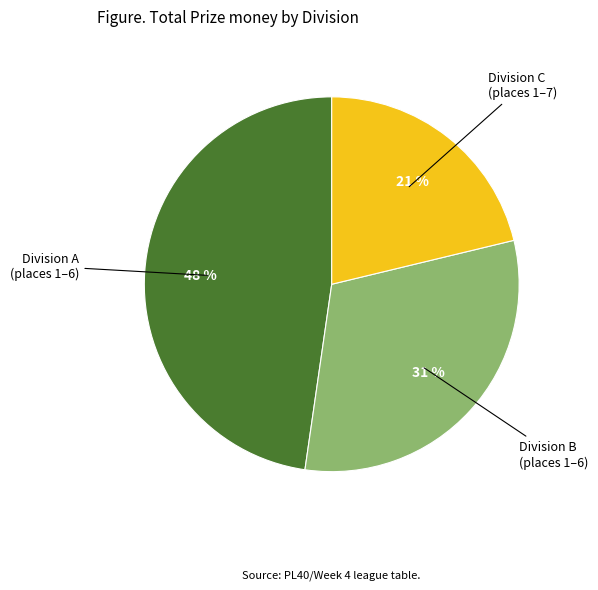

To the nearest percent, what is the average slice percentage?

33%